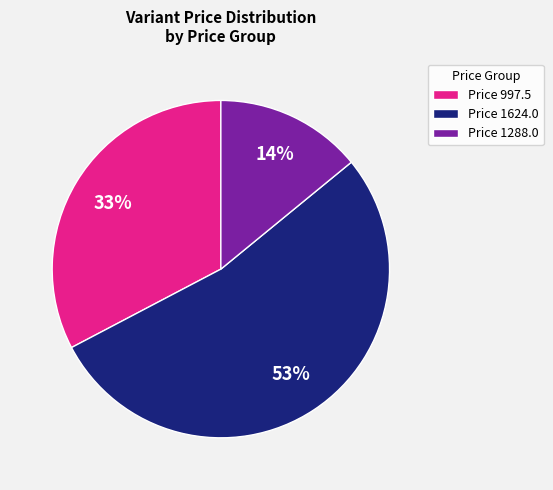

Which slice is the smallest?

Price 1288.0